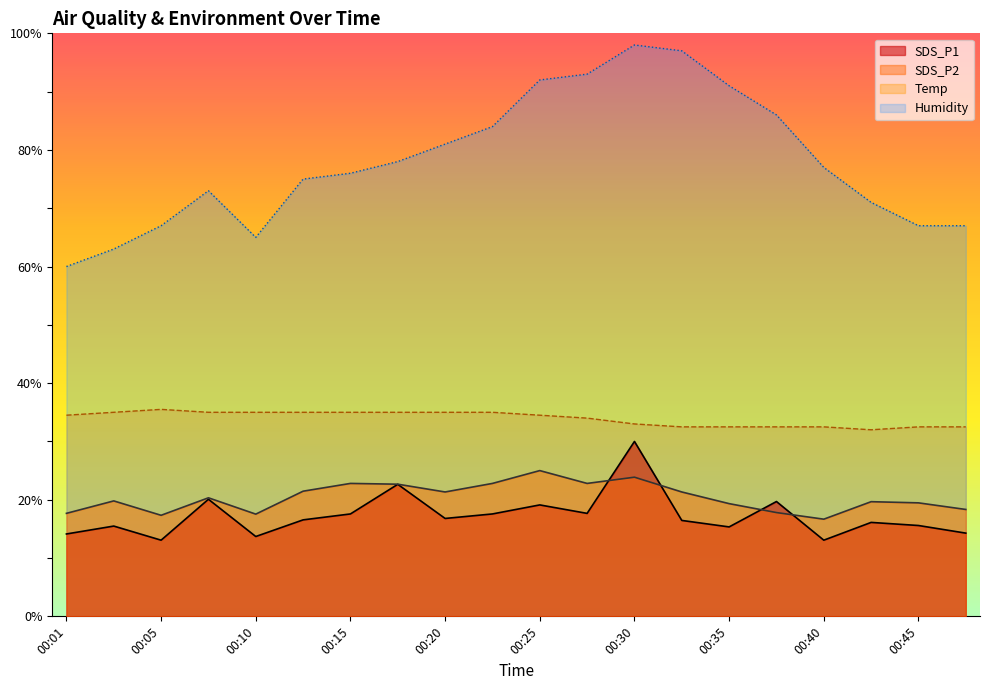

Does the chart display data point markers on the line(s)?

No